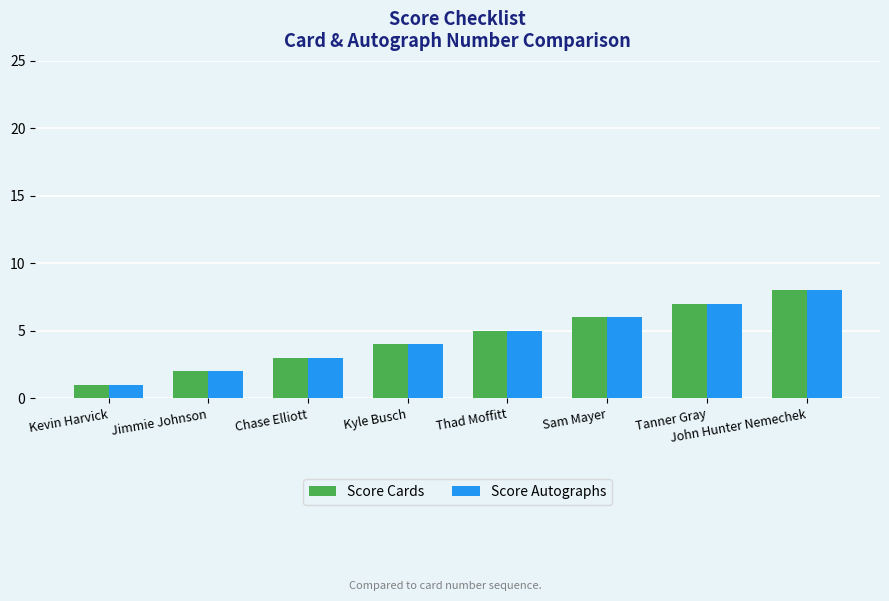

What is the highest value of the Score Autographs series?

8